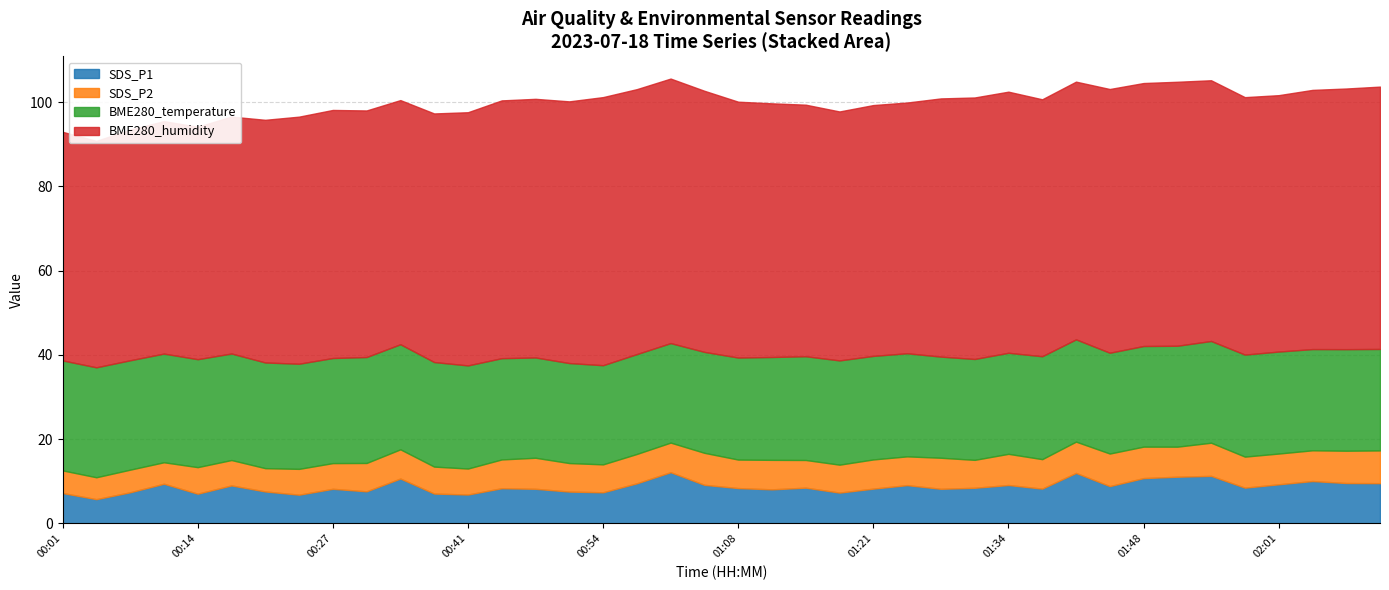

At which label does SDS_P2 reach its minimum?

00:11